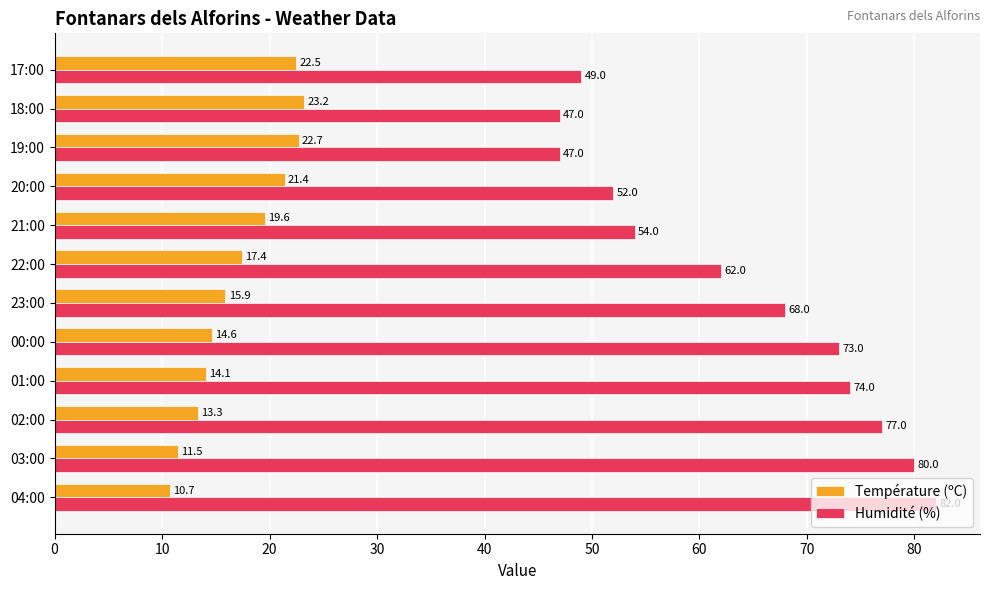

The Température (ºC) series shows 2.6 at 04:00. True or false?

False